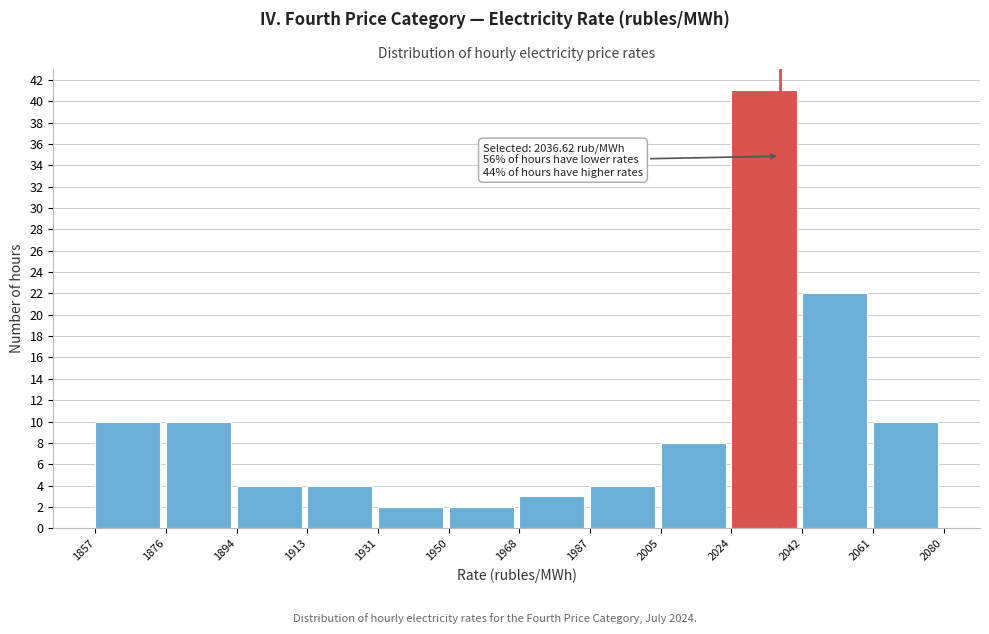

Which range on the x-axis has the tallest bar?

2024 to 2042